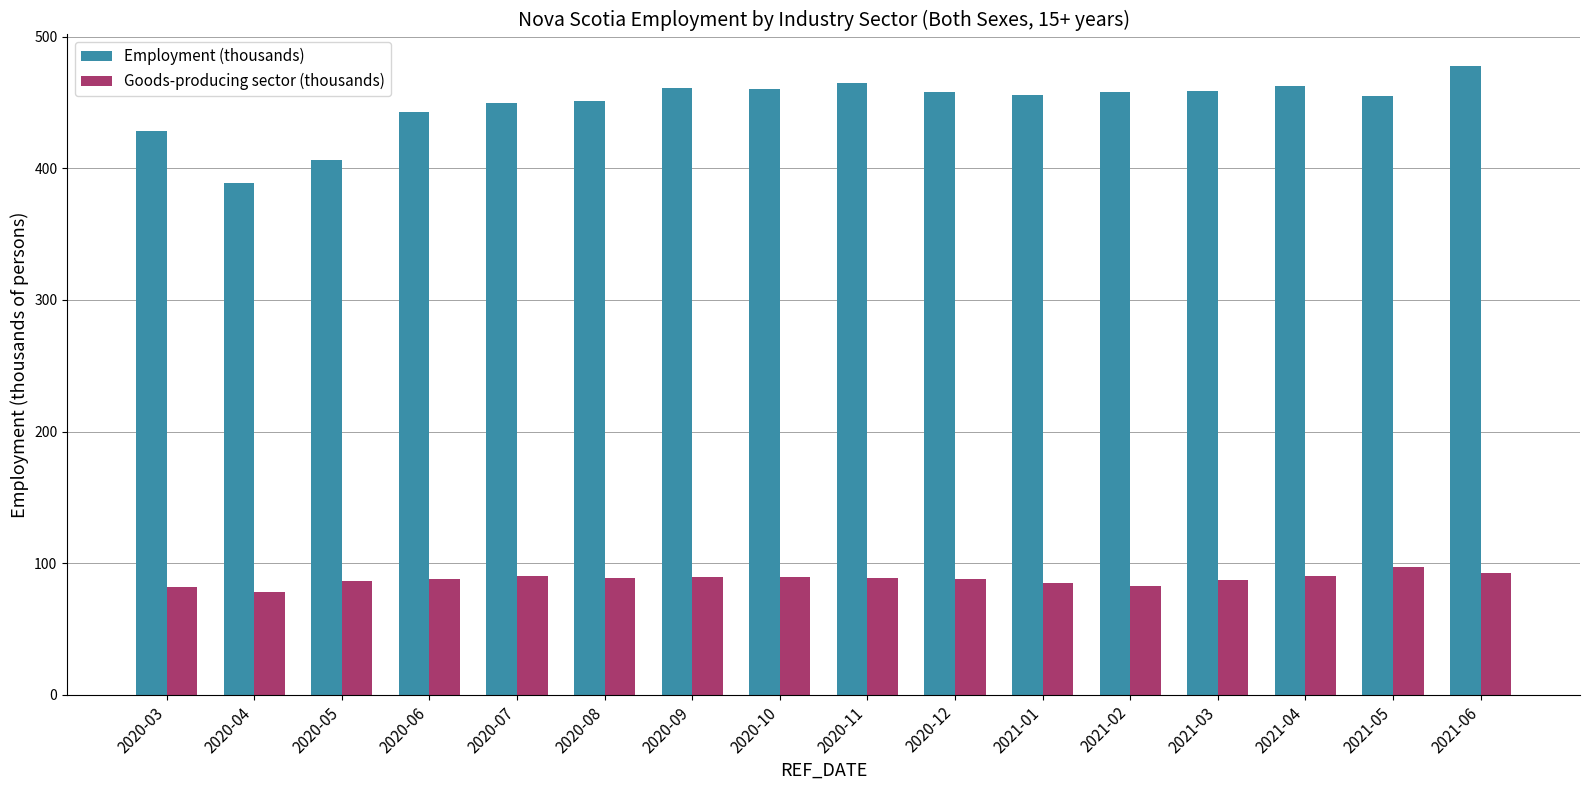

The Goods-producing sector (thousands) series shows 115.5 at 2021-03. True or false?

False